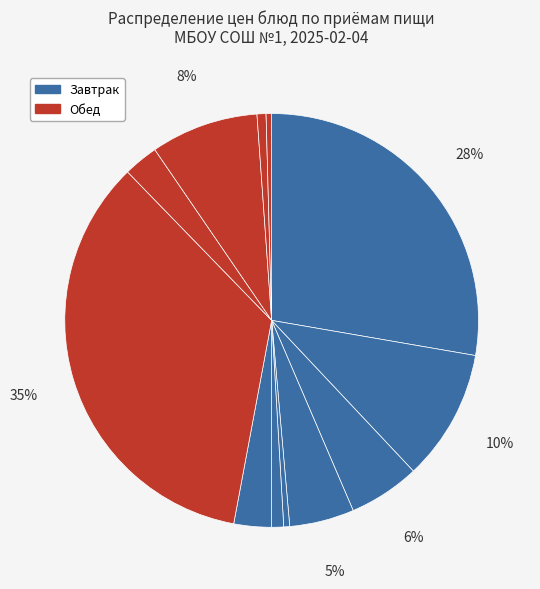

Rank the categories by value from highest to lowest.

Рагу из птицы, Котлета Нежная, Макаронные изделия отварные, Пряник, Компот из плодов сушеных, Сдобные вафельки, Суп с макаронными изделиями, Компот из смеси сухофруктов, Батон (завтрак), Батон (обед), Хлеб, Хлеб (обед)